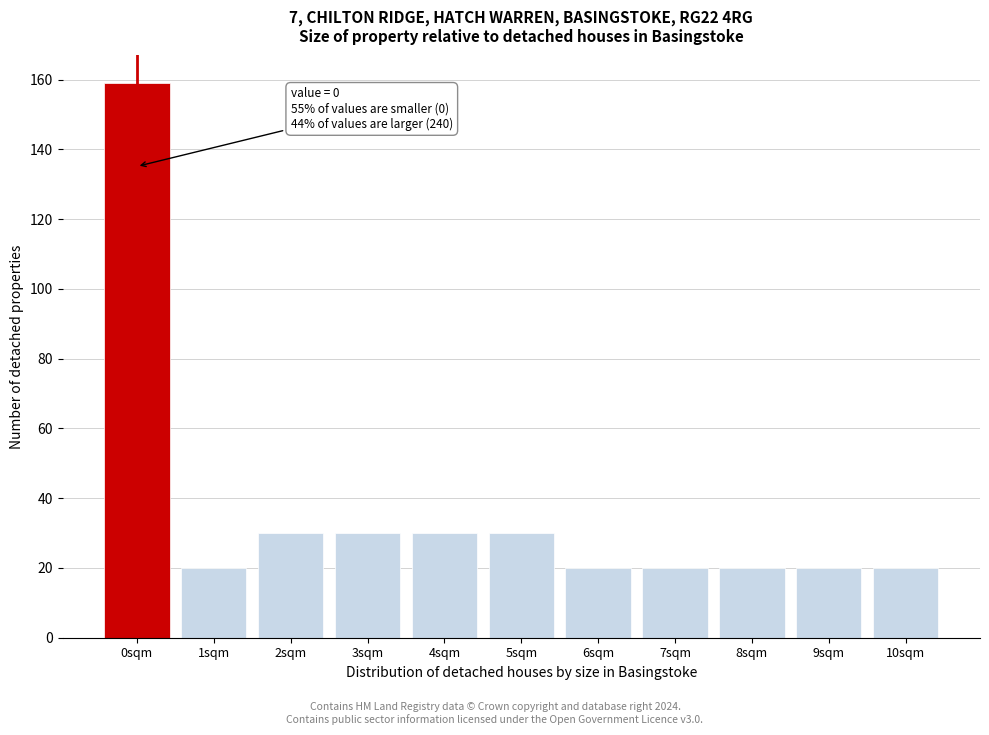

Reading left to right, what are all the values shown in this chart?

0sqm=159	1sqm=20	2sqm=30	3sqm=30	4sqm=30	5sqm=30	6sqm=20	7sqm=20	8sqm=20	9sqm=20	10sqm=20